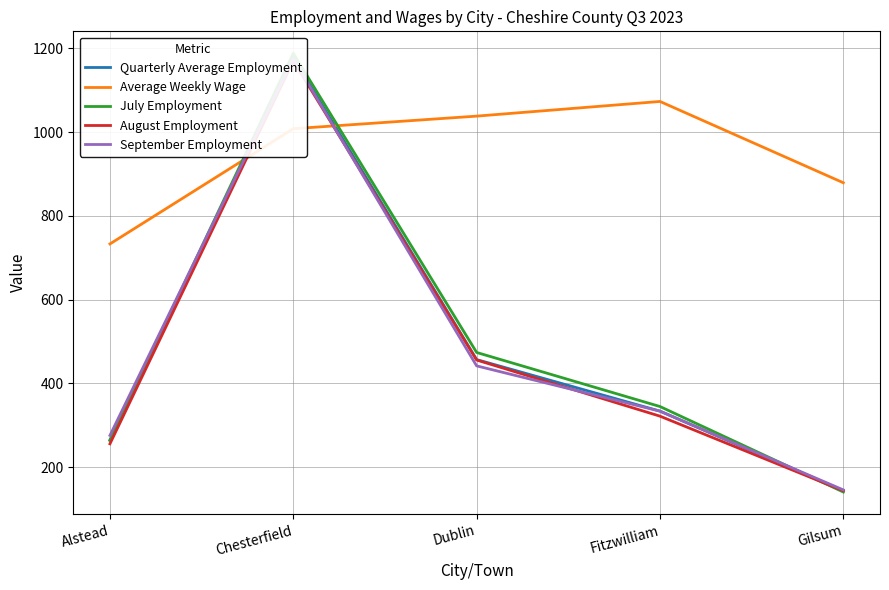

What is the difference between the maximum and second lowest values in the July Employment series?

924